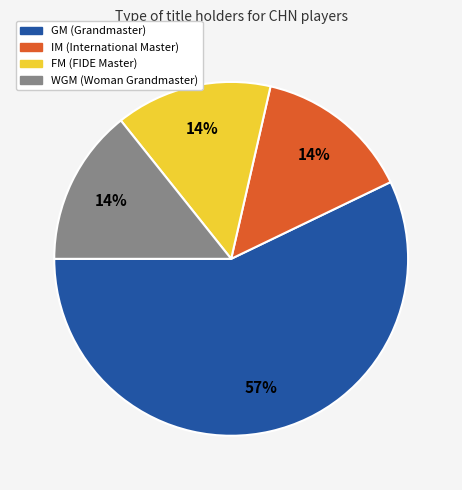

Does any single category account for the majority?

Yes